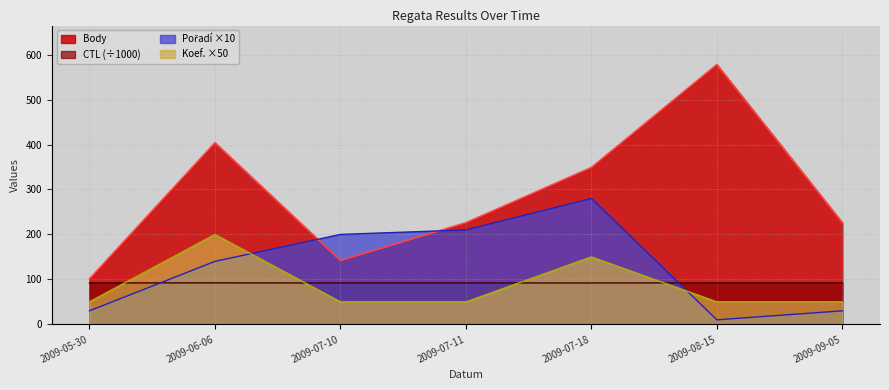

What is the label of the 3rd point from the right?

2009-07-18